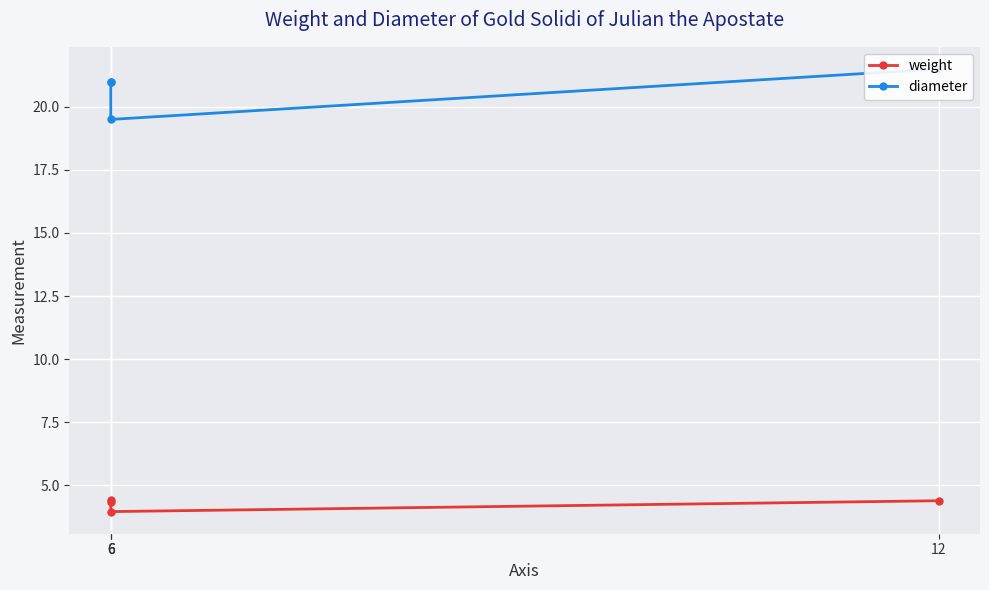

Is the value of weight at 6 greater than the value of diameter at 6?

No